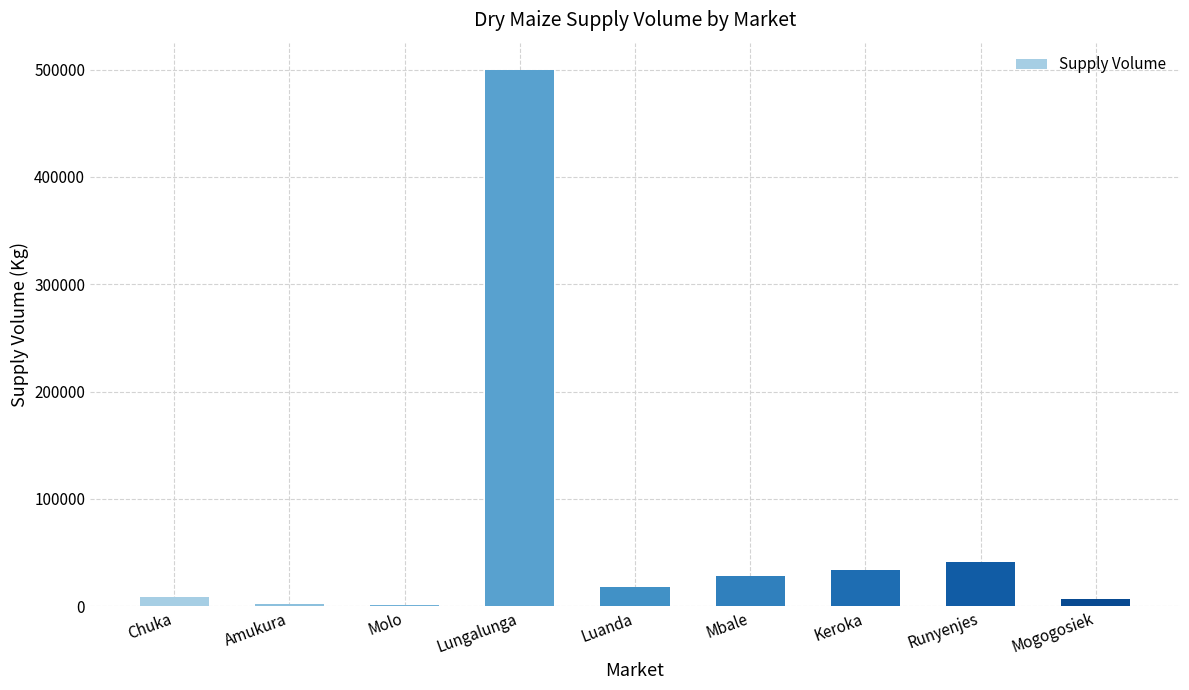

Between Keroka and Luanda, which is larger?

Keroka